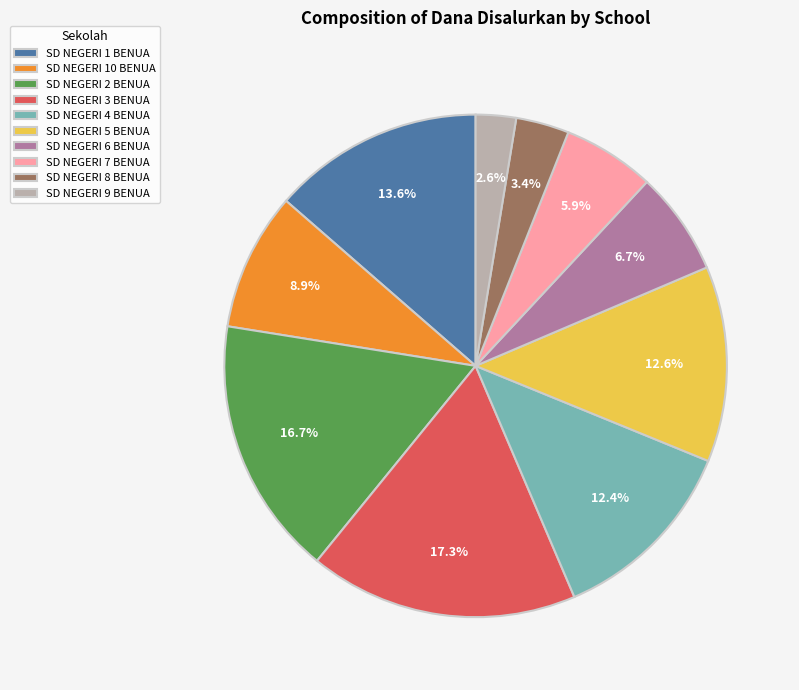

To the nearest percent, what is the average slice percentage?

10%